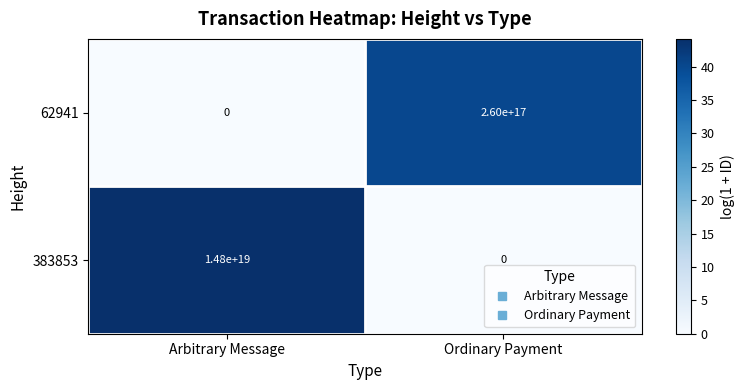

True or false: 383853 has a value of 21083728886904152064 at Arbitrary Message.

False